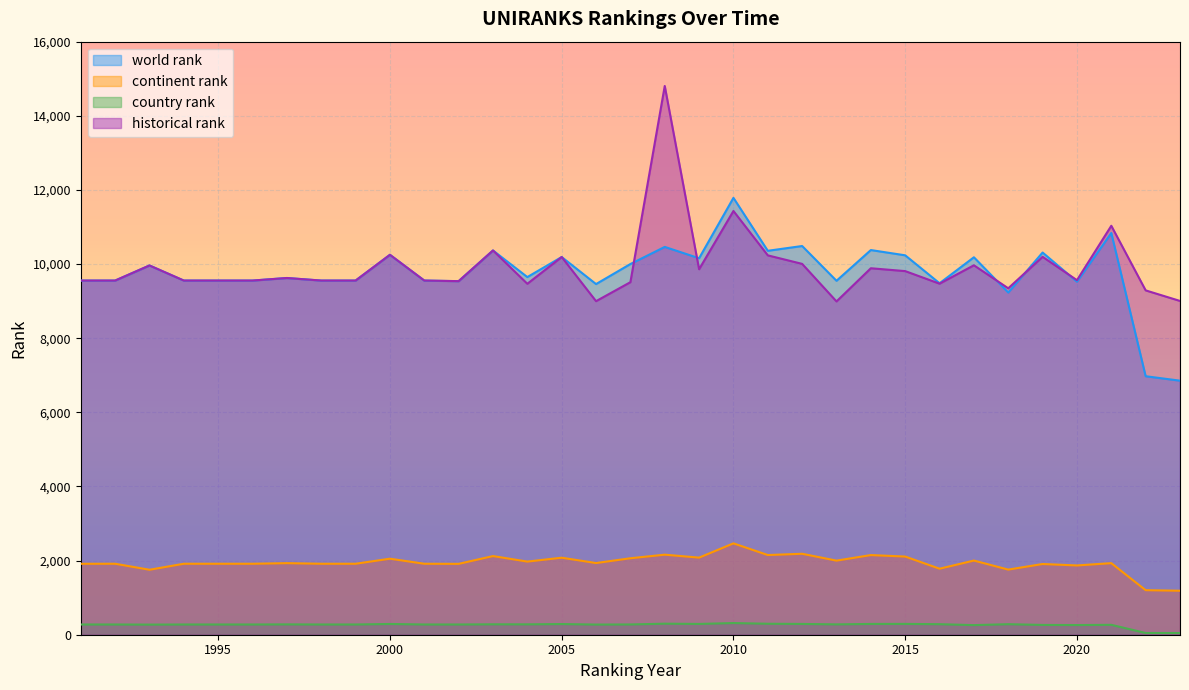

What is the difference between the world rank values at 1993 and 1994?

407